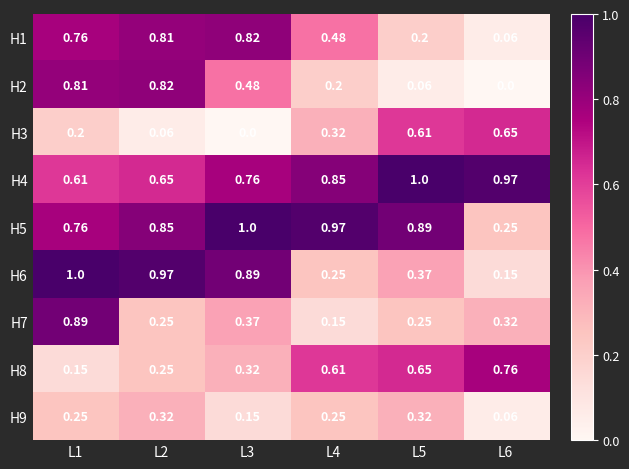

Is the value of H5 at L5 greater than the value of H6 at L6?

Yes